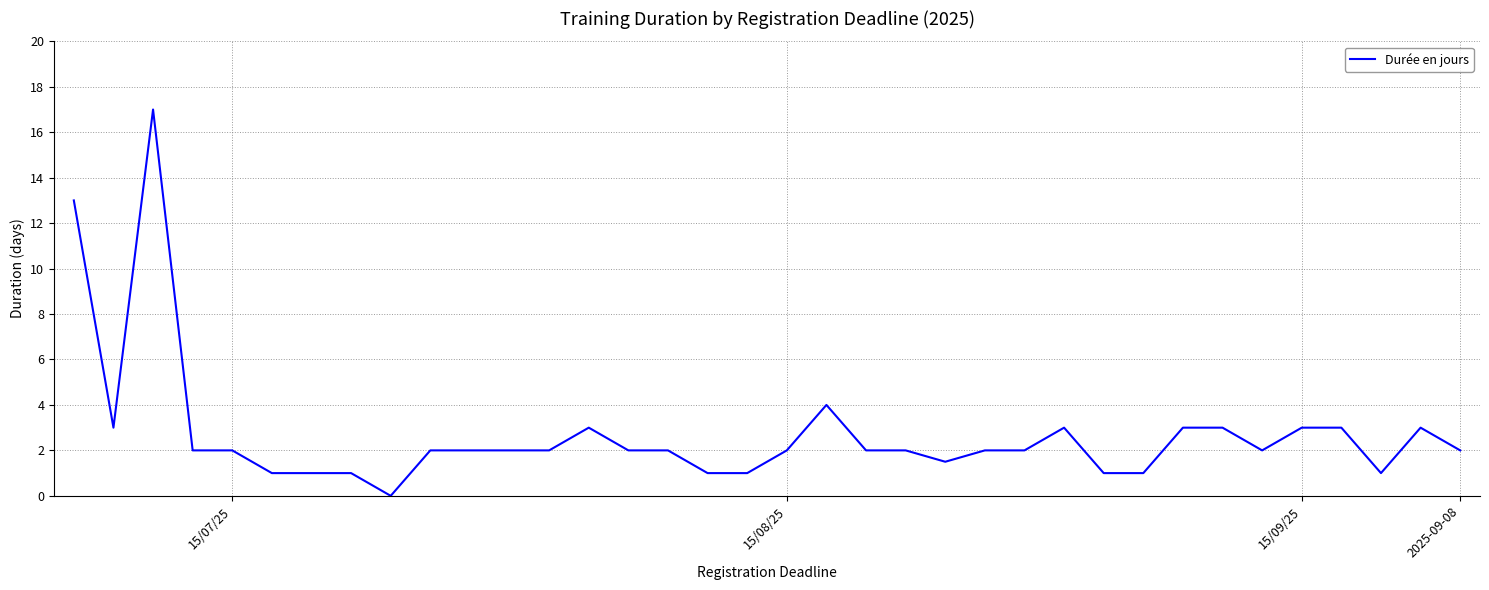

What is the maximum value shown in the chart?

17.0